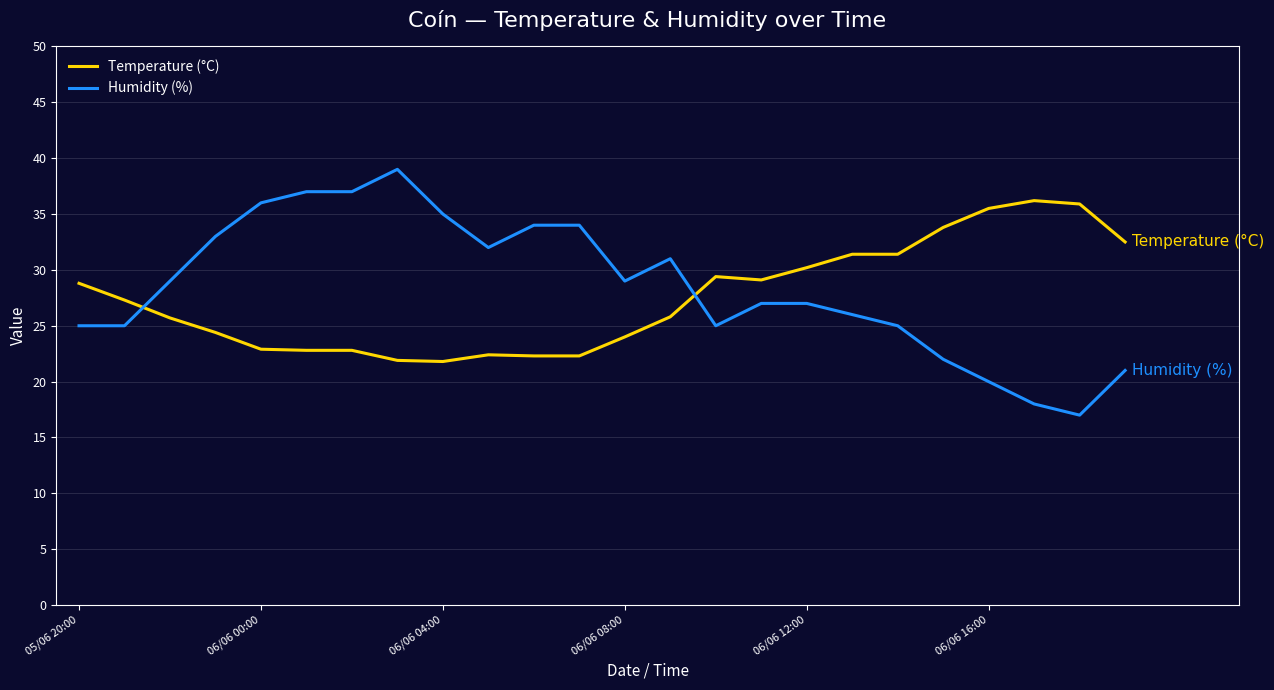

How many times do Humidity (%) and Temperature (°C) cross each other?

2